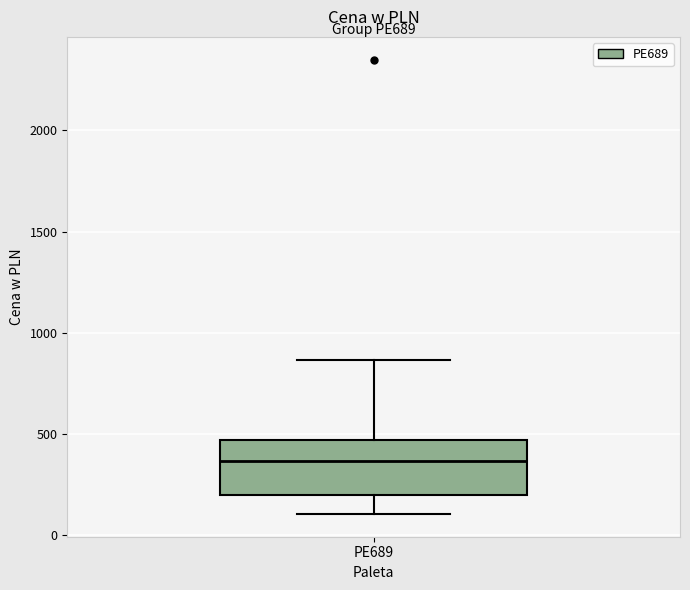

Where does the median line of the box for PE689 sit on the y-axis? The values are not printed on the chart, so give them approximately, as read against the axis.

350